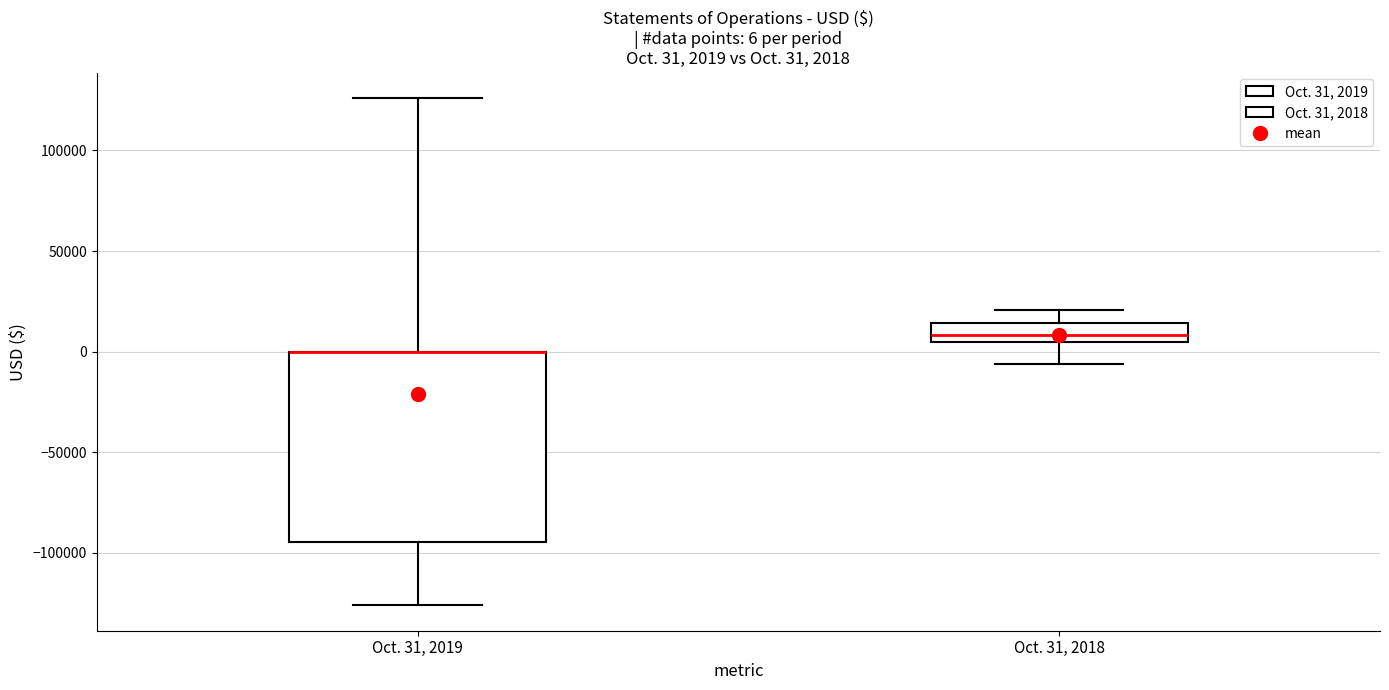

Comparing the boxes themselves (not the whiskers), which one is the tallest?

Oct. 31, 2019